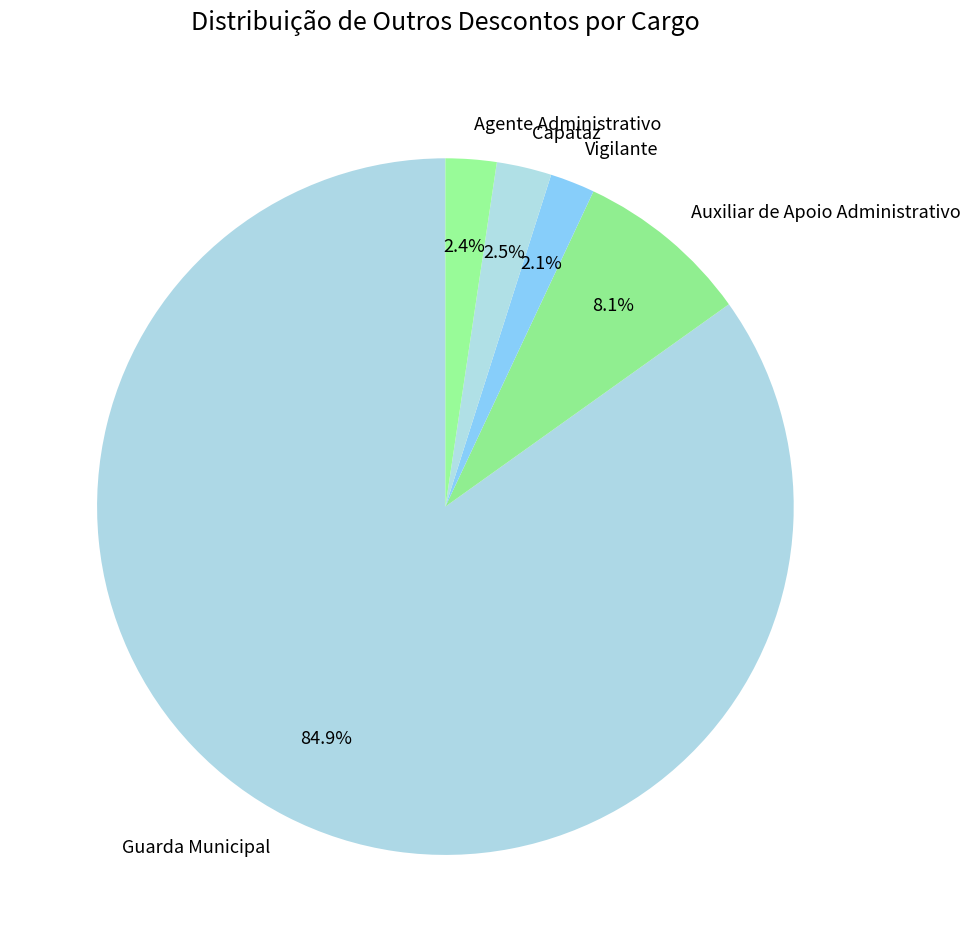

What is the ratio of the value at Agente Administrativo to the value at Auxiliar de Apoio Administrativo?

0.3